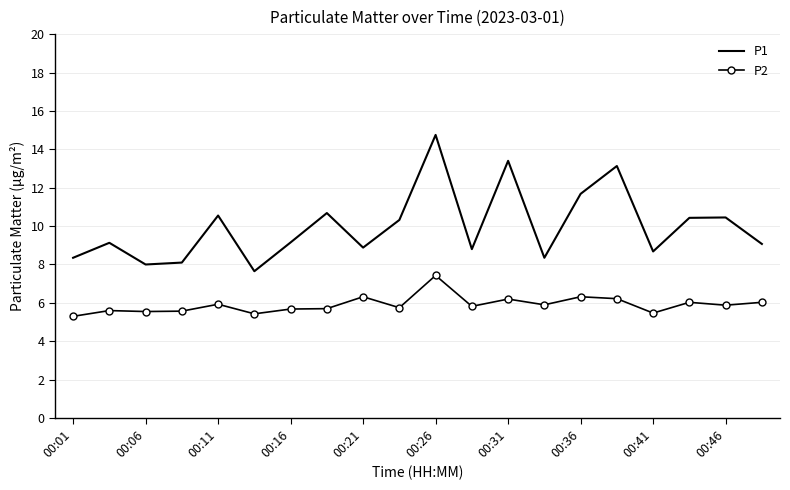

How many interior local peaks does the P1 series have?

7